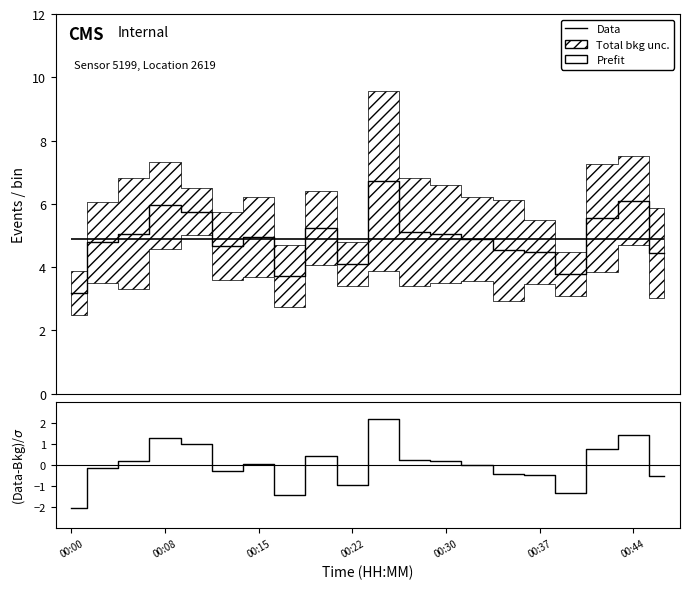

True or false: (Data-Bkg)/σ and Data cross at least once.

False